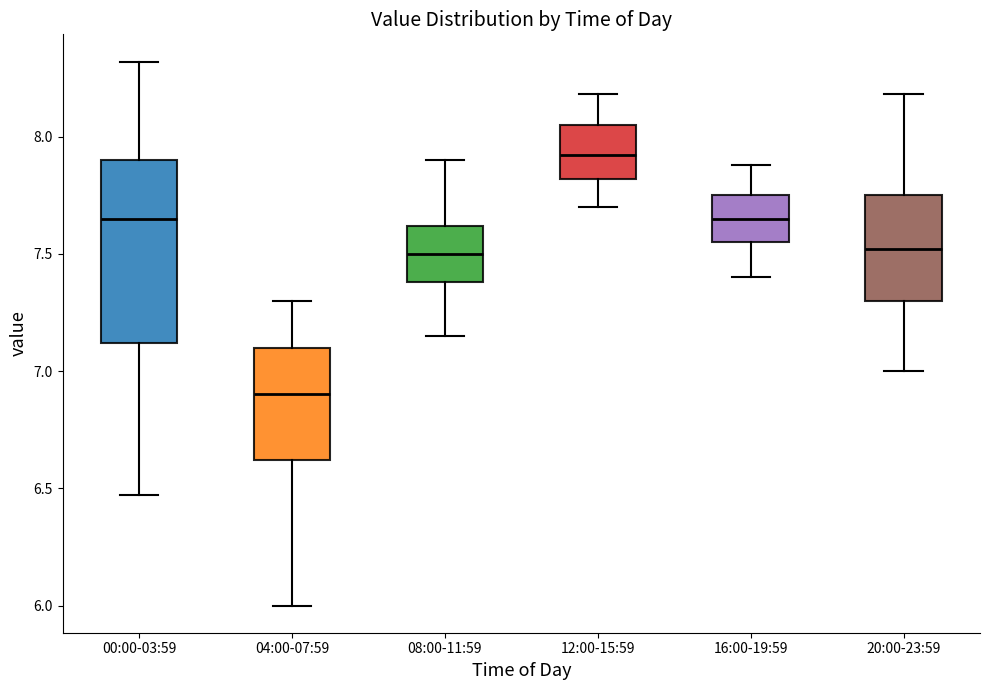

Where is the lower edge of the box for 12:00-15:59 on the y-axis? The values are not printed on the chart, so give them approximately, as read against the axis.

7.80